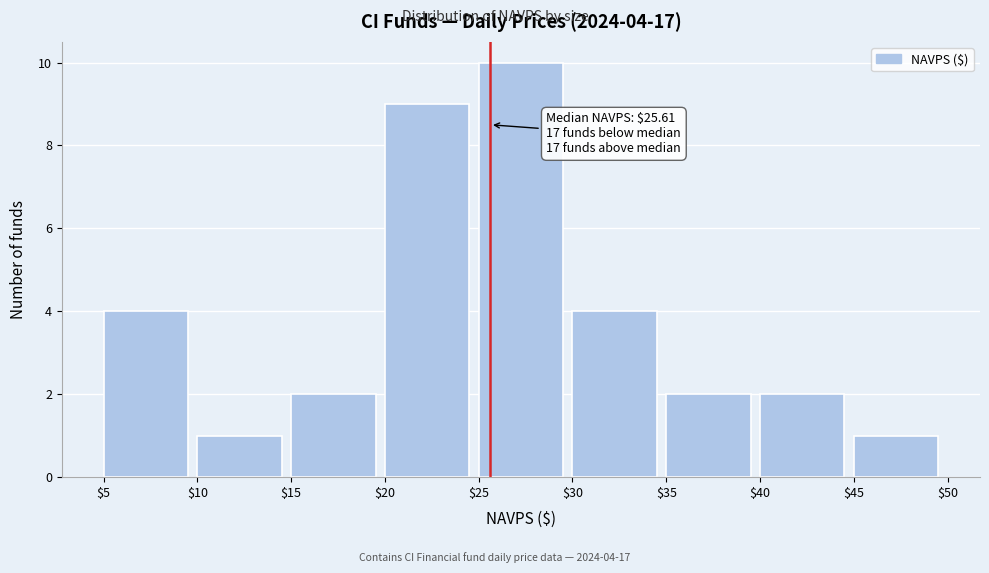

Which range on the x-axis has the tallest bar?

$25 to $30